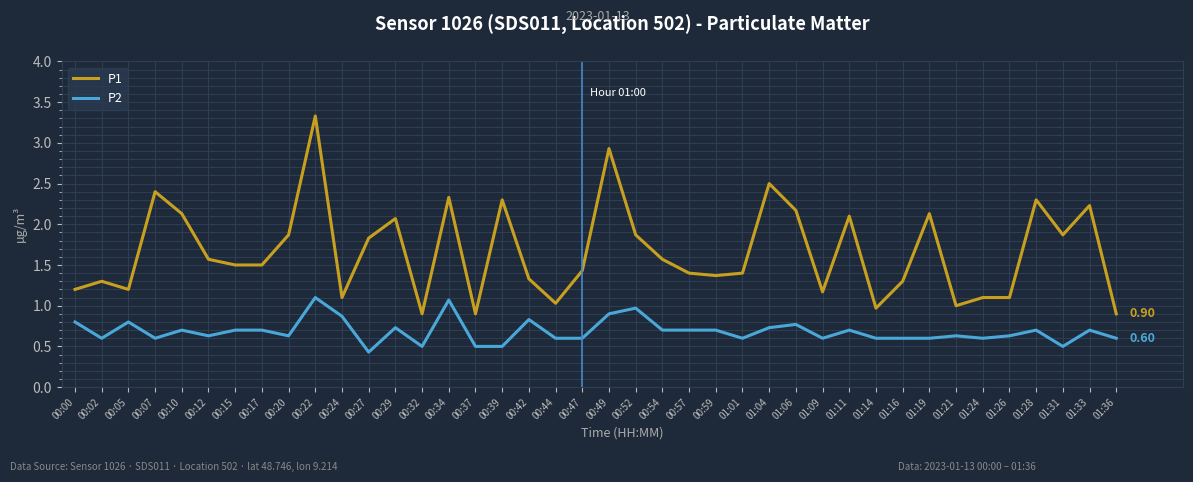

What is the difference between the maximum and minimum values in the P2 series?

0.7